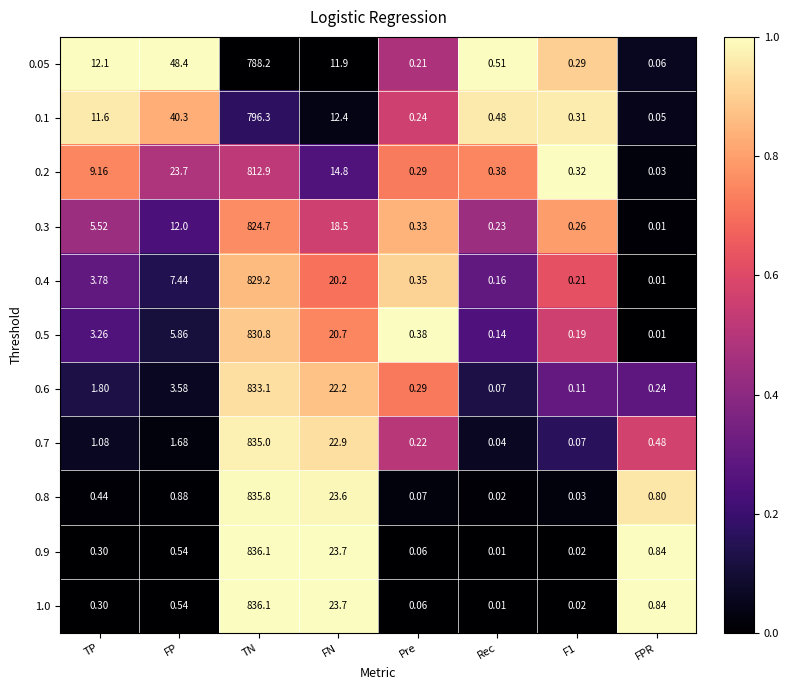

Where does the 0.6 series first go above 1?

TP